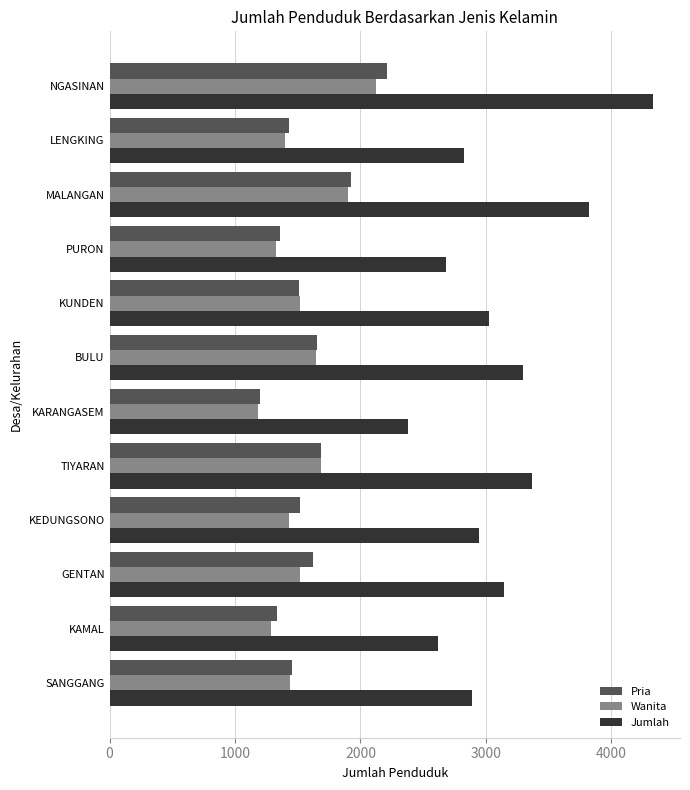

Is the value of Pria at TIYARAN greater than the value of Jumlah at KEDUNGSONO?

No